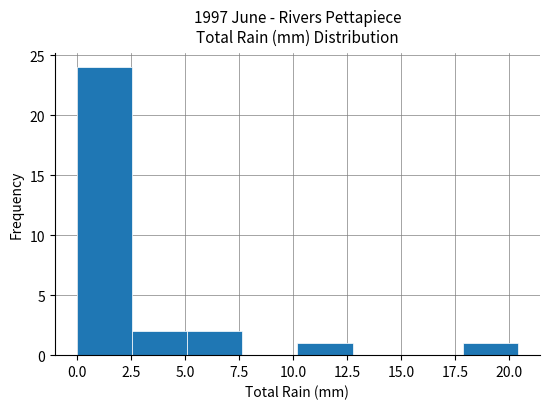

Reading left to right, list every bar in this chart as the range it spans on the x-axis followed by its height. Neither the bar edges nor the heights are printed on the chart, so give them approximately, as read against the axes.

0.00 to 2.55: 24
2.55 to 5.10: 2
5.10 to 7.65: 2
7.65 to 10.20: 0
10.20 to 12.75: 1
12.75 to 15.30: 0
15.30 to 17.85: 0
17.85 to 20.40: 1